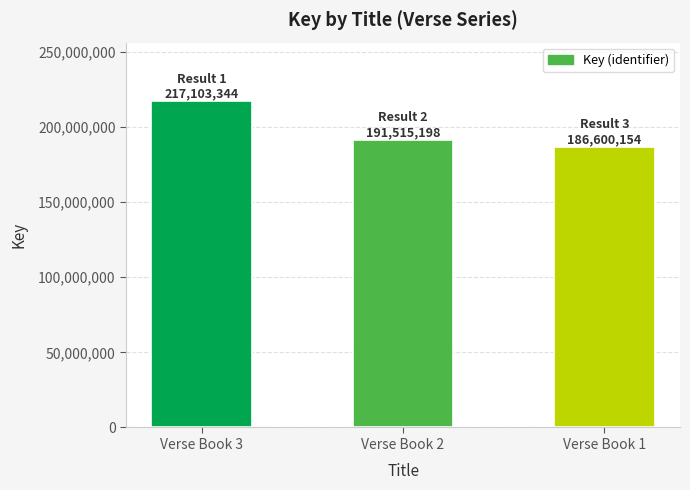

Which category has the highest value across all series?

Verse Book 3